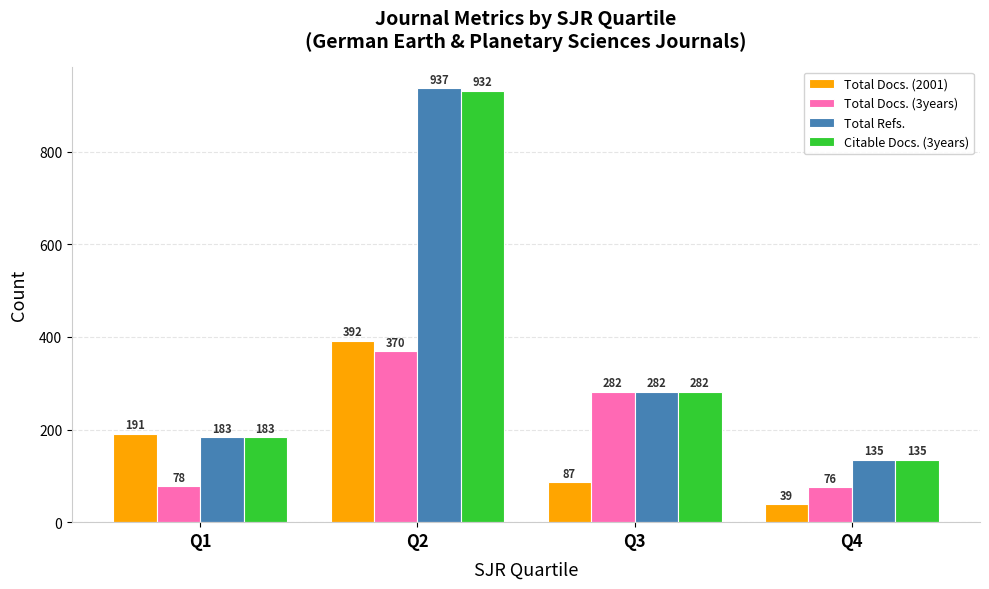

Which series has the widest spread of values?

Total Refs.